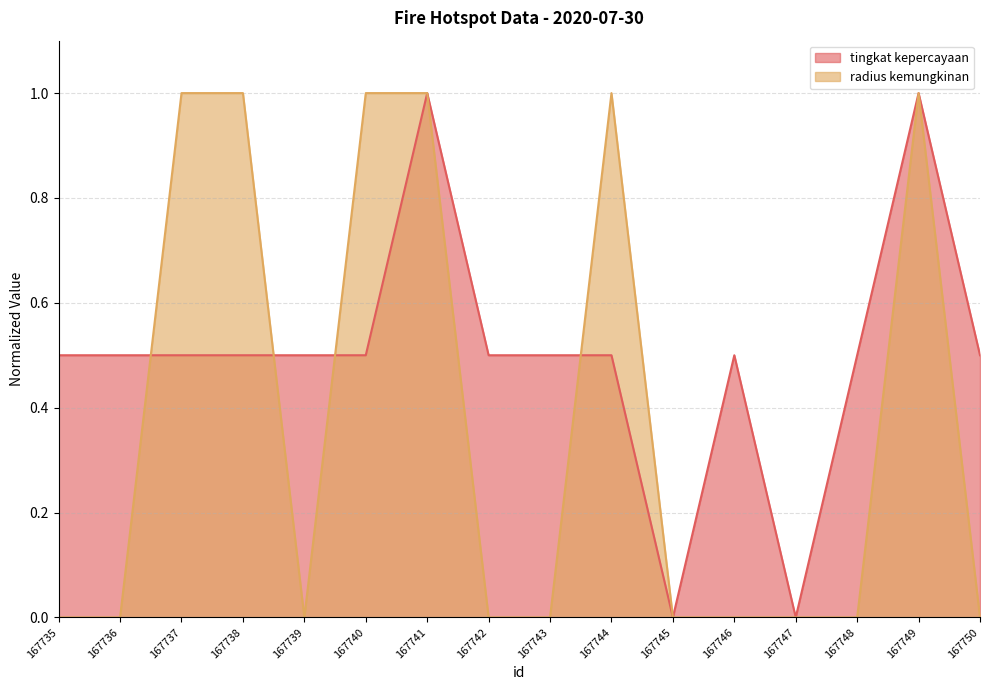

Does the chart have visible grid lines?

Yes